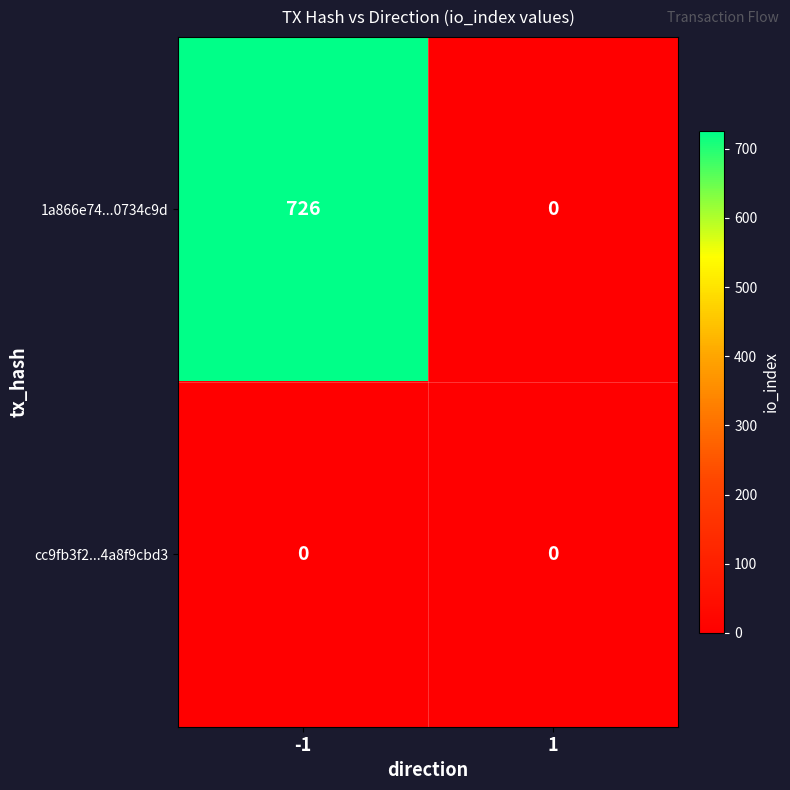

Rank the series by their average value, from lowest to highest.

cc9fb3f2...4a8f9cbd3, 1a866e74...0734c9d